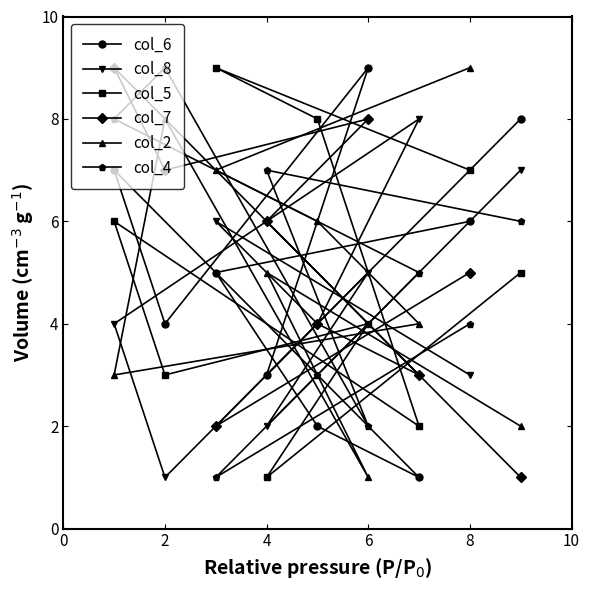

Which category has the highest value in the col_4 series?

2